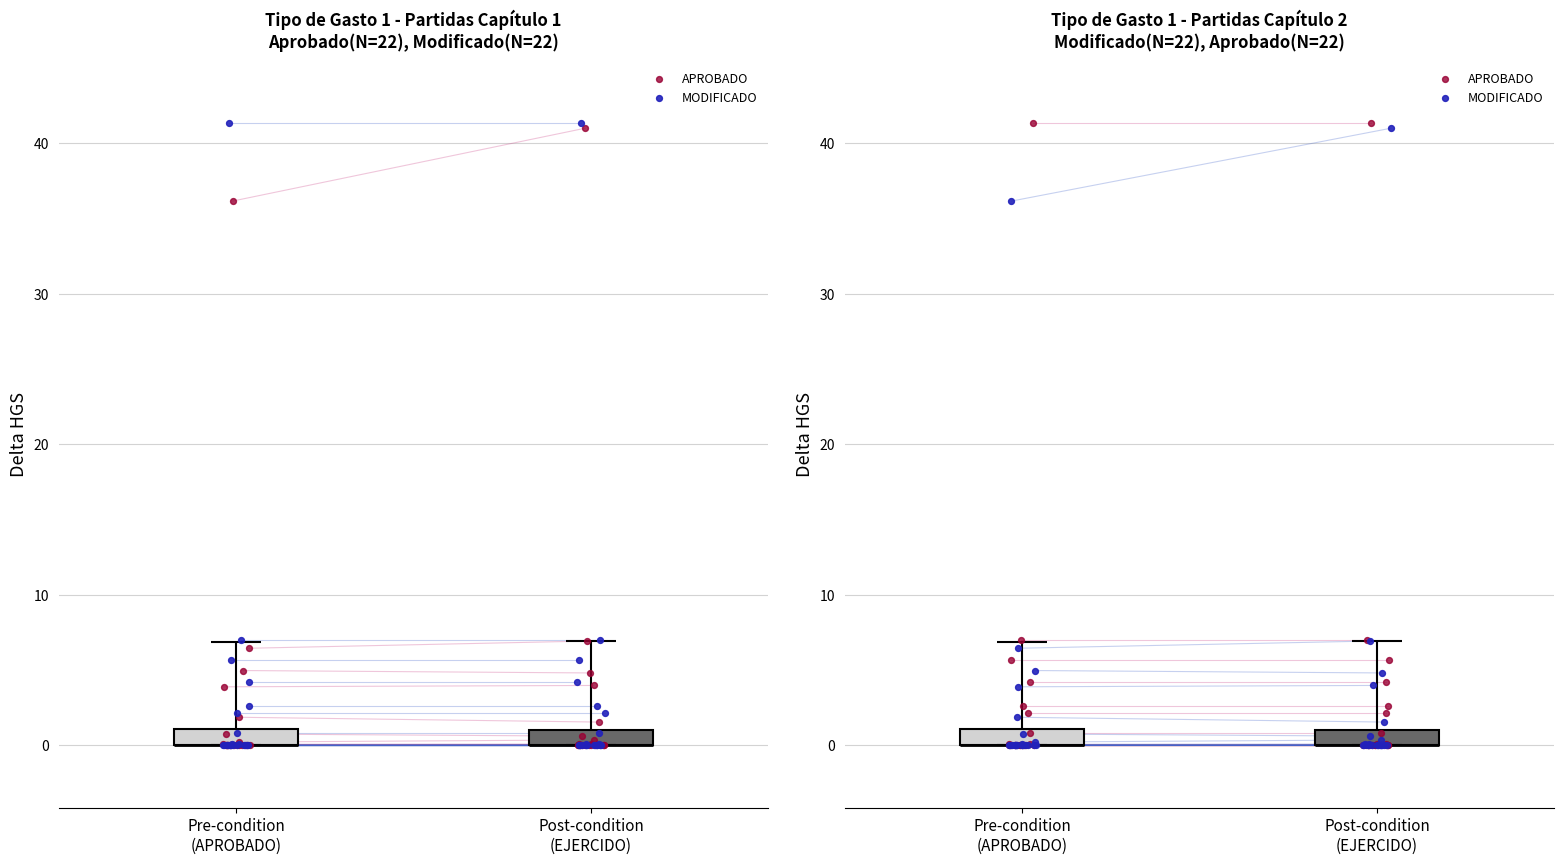

Is the value of APROBADO at 5 greater than the value of MODIFICADO at 13?

Yes